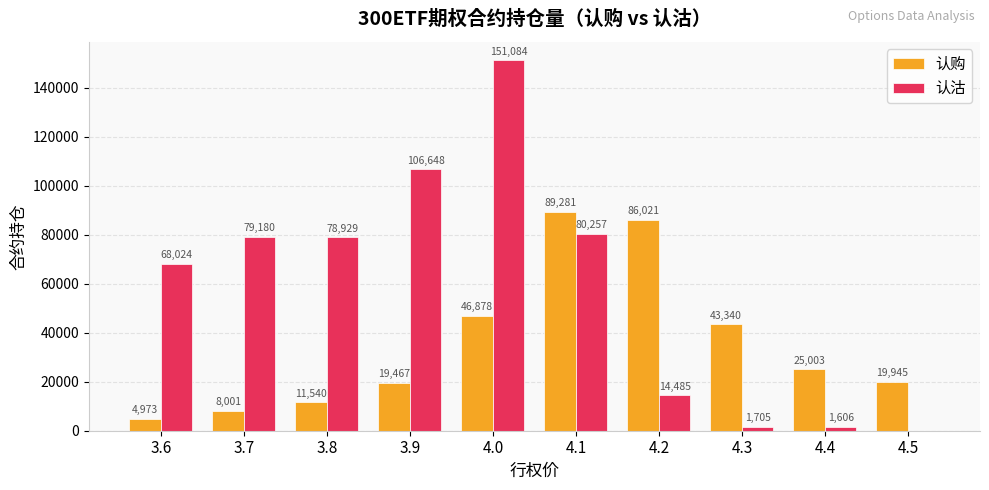

Which series has the largest total across all categories?

认沽